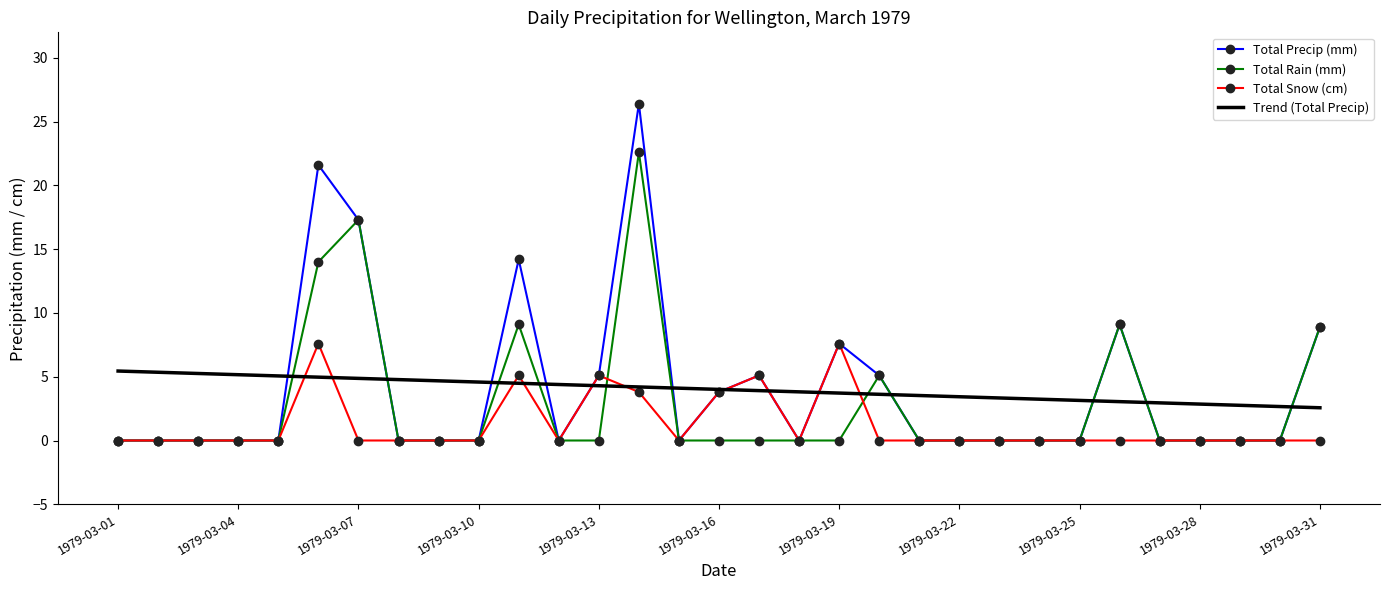

What is the sum of all Total Snow (cm) values?

38.1